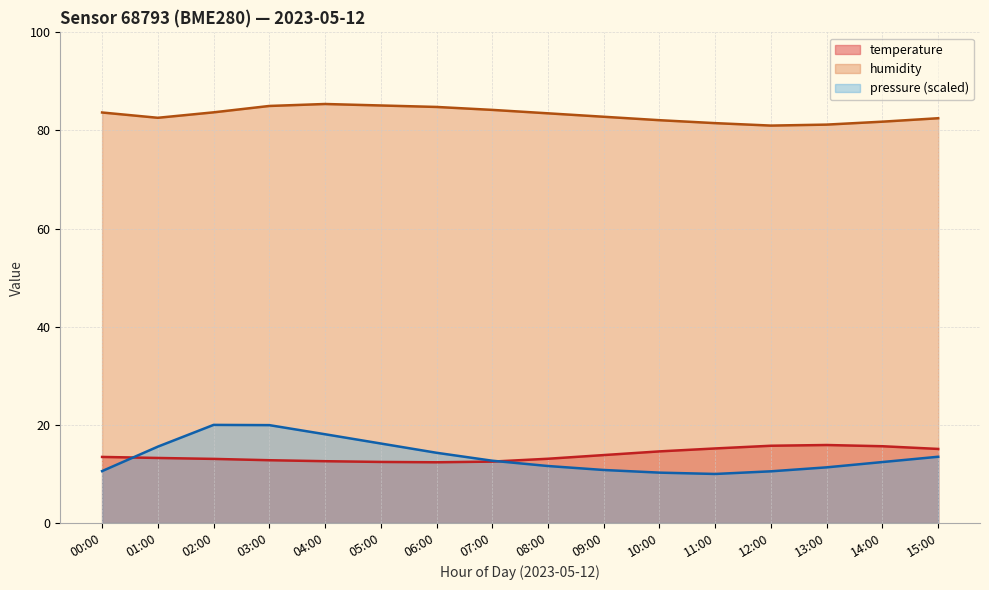

Is the value of pressure_norm at 12:00 greater than the value of temperature at 02:00?

No